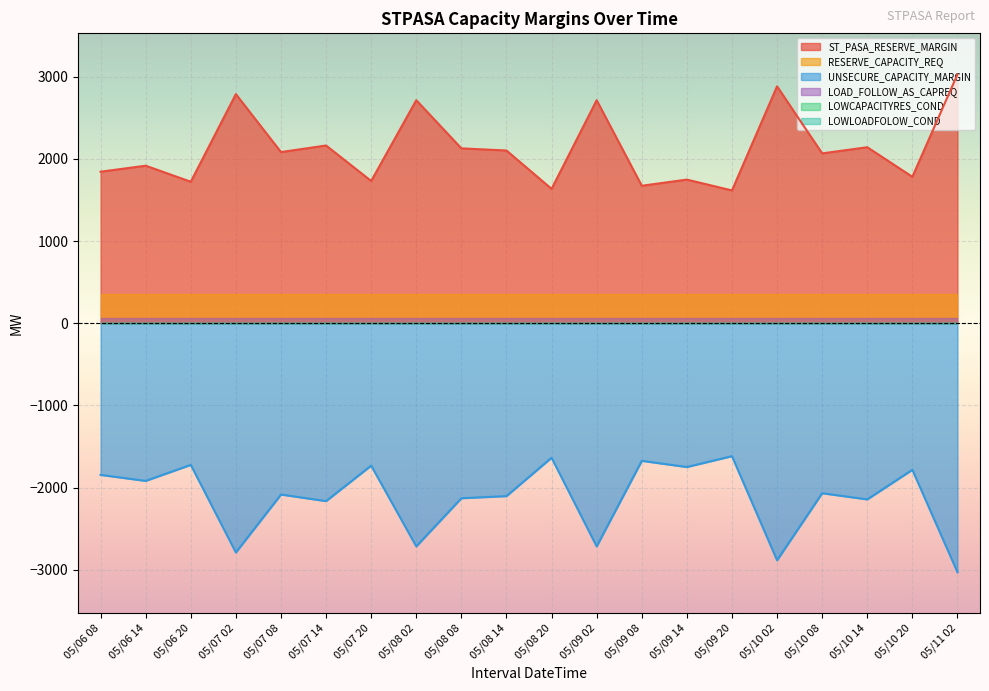

Which series has the largest range (max minus min)?

ST_PASA_RESERVE_MARGIN